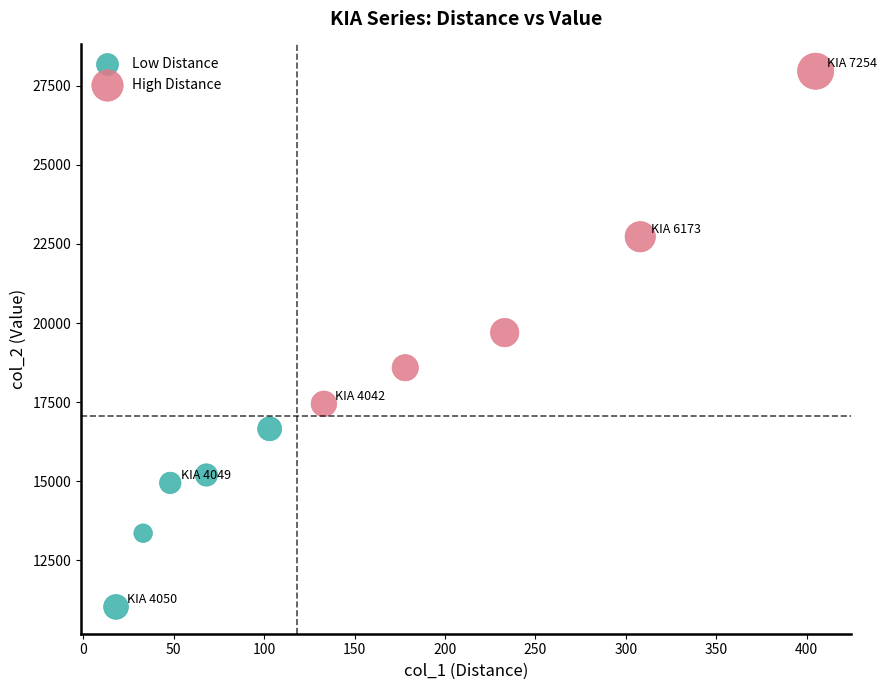

Which series has the largest Y range (max minus min)?

High Distance